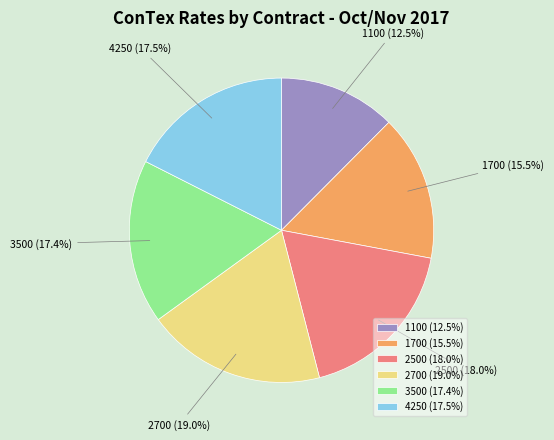

What percentage do 1700 and 3500 together represent?

32.9%